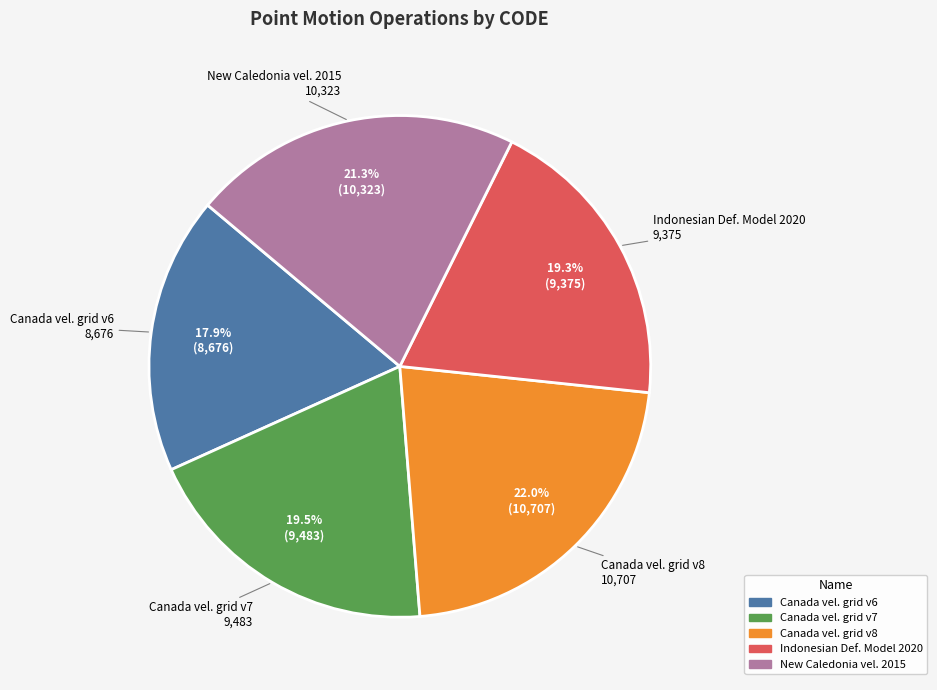

How many segments does this pie chart have?

5